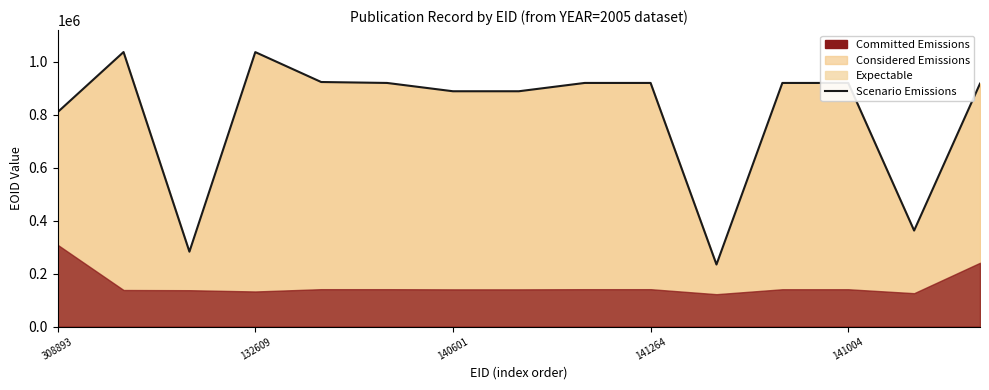

Is it true that the value at 11 is 616487?

False